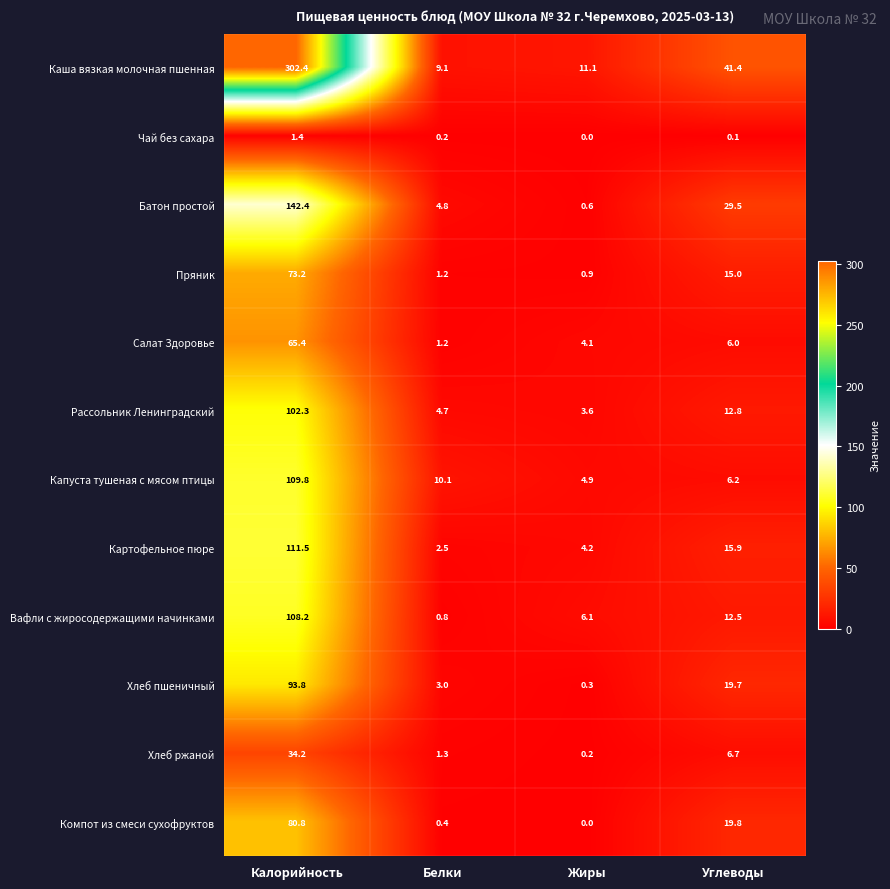

What is the total value across all series at Белки?

39.3